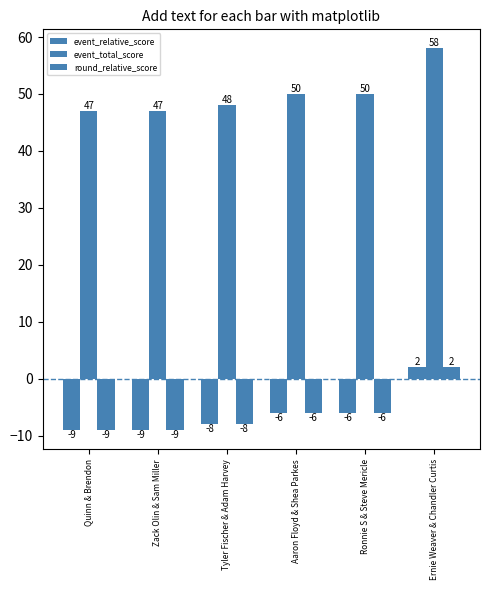

How many data points in event_relative_score are above -6?

1